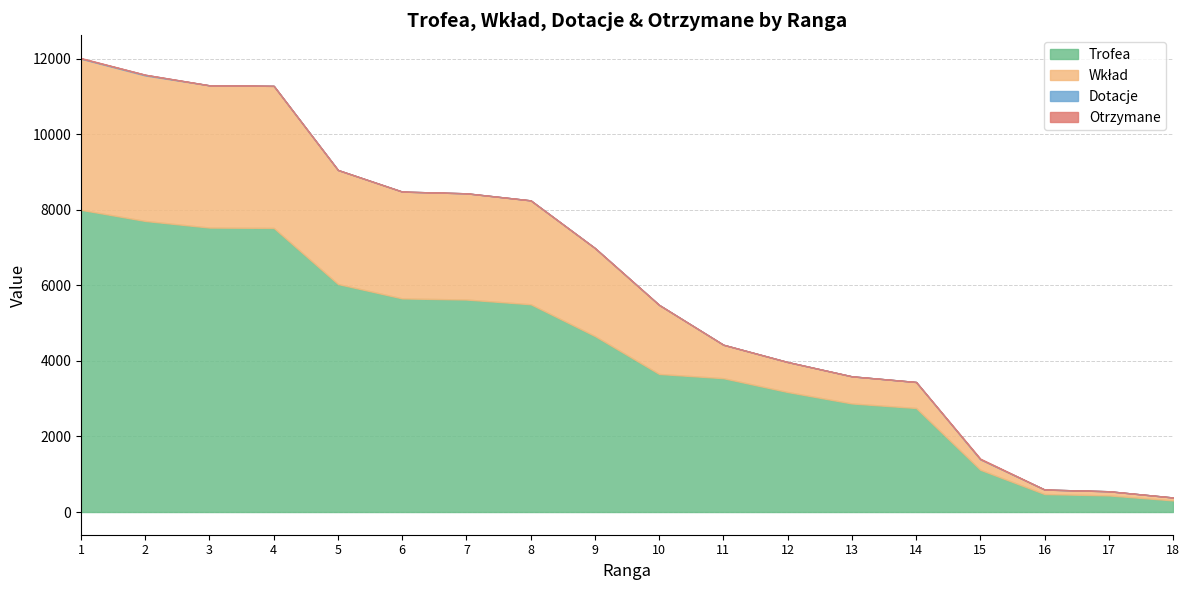

Reading left to right, list all the values displayed in this chart.

Trofea: 1=8000	2=7705	3=7530	4=7521	5=6036	6=5655	7=5625	8=5500	9=4659	10=3655	11=3543	12=3177	13=2874	14=2754	15=1119	16=476	17=440	18=308
Wkład: 1=4000	2=3852	3=3765	4=3760	5=3018	6=2827	7=2812	8=2750	9=2329	10=1827	11=885	12=794	13=718	14=688	15=279	16=119	17=110	18=77
Dotacje: 1=8	2=18	3=0	4=0	5=0	6=0	7=0	8=0	9=0	10=0	11=0	12=0	13=0	14=0	15=0	16=0	17=0	18=0
Otrzymane: 1=10	2=0	3=0	4=0	5=0	6=0	7=0	8=0	9=0	10=0	11=0	12=0	13=0	14=0	15=16	16=0	17=0	18=0